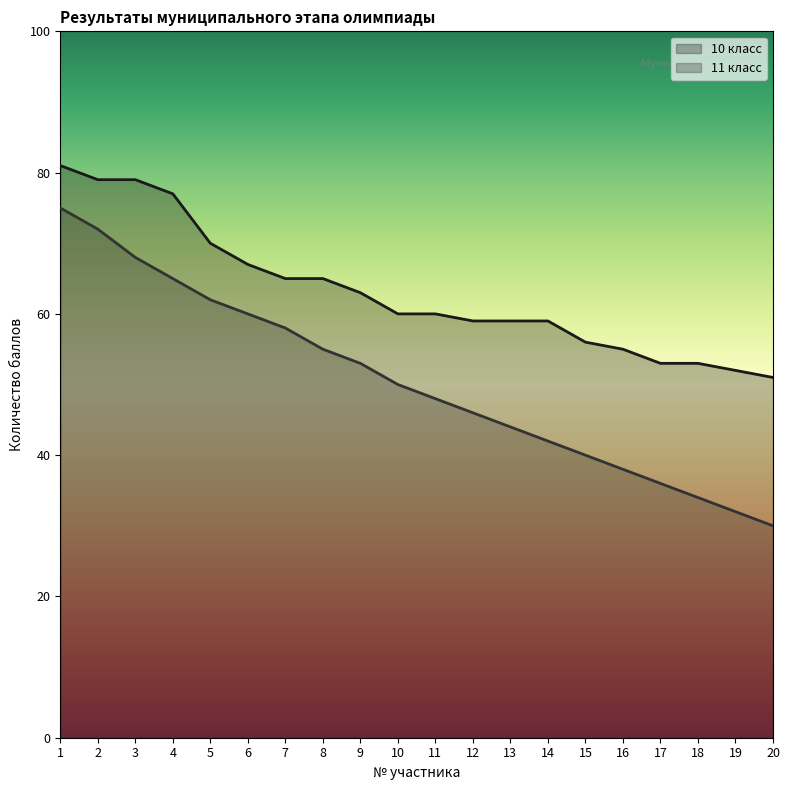

At which label is 11 класс closest to 52?

9